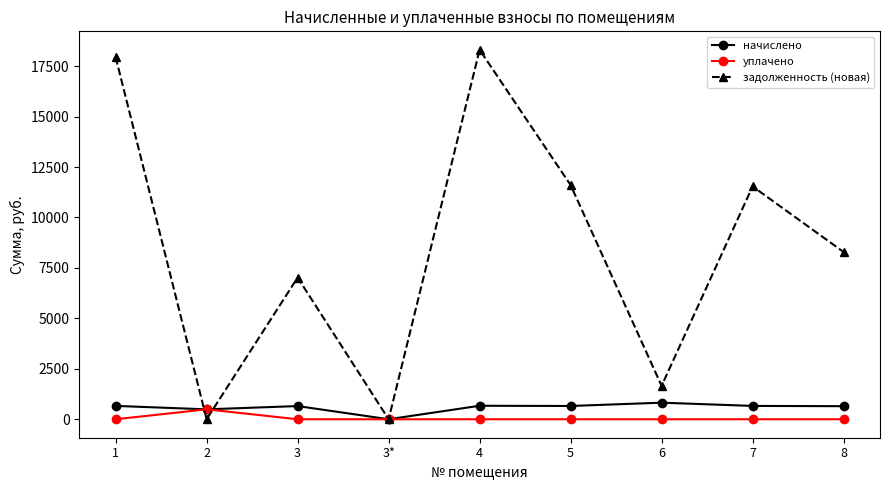

Between 2 and 5, which series saw the biggest shift?

задолженность (новая)